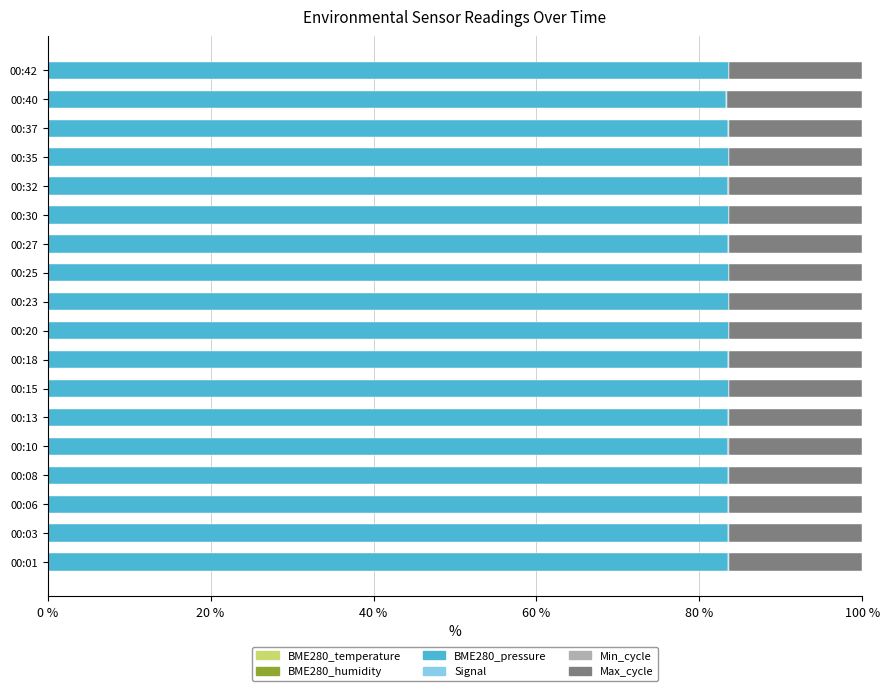

How many BME280_temperature values are between 0 and 1?

18